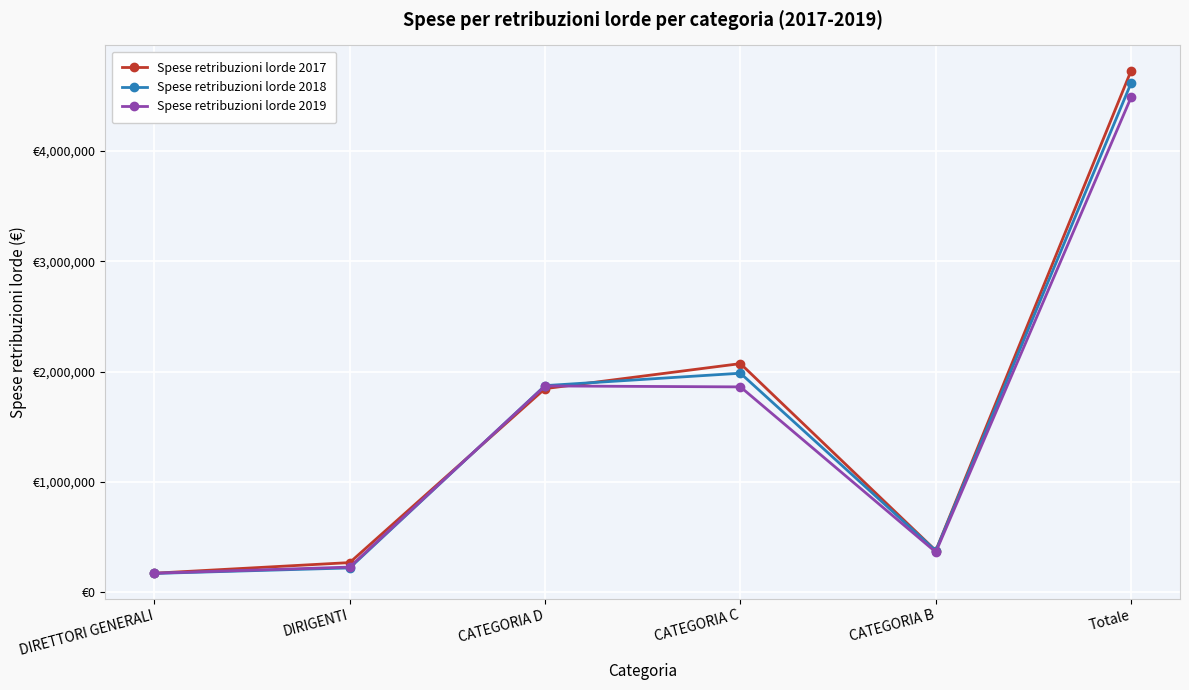

What are all the series names shown in the legend?

Spese retribuzioni lorde 2017, Spese retribuzioni lorde 2018, Spese retribuzioni lorde 2019